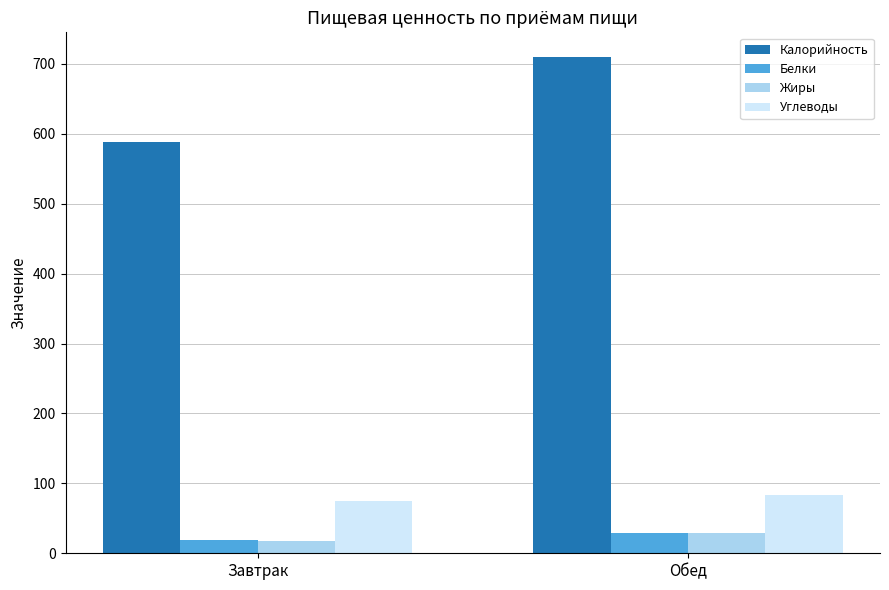

What is the difference between the maximum and minimum values in the Белки series?

10.5